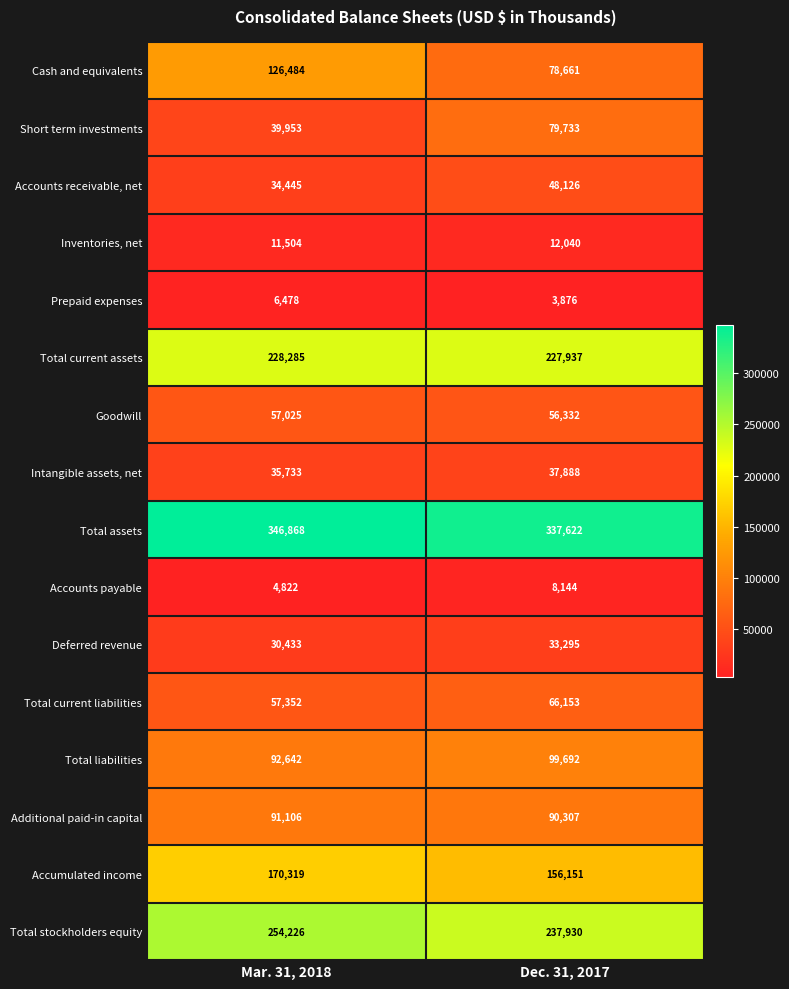

At how many categories does at least one series exceed 6520?

2